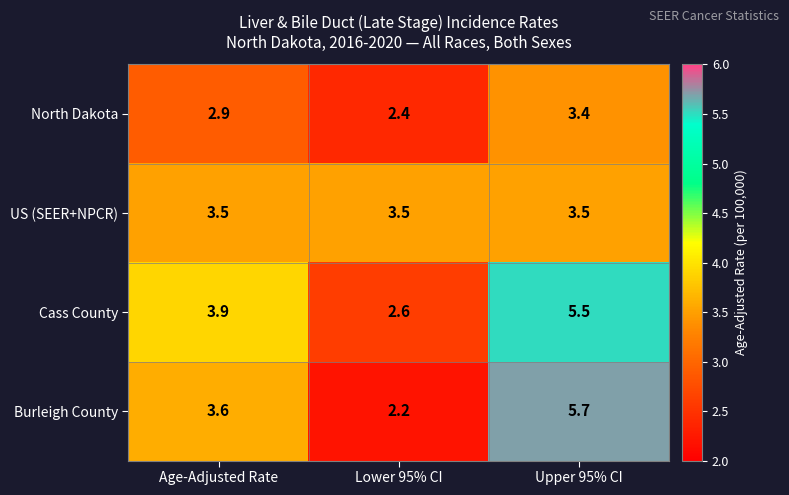

Where is Cass County nearest to the value 4?

Age-Adjusted Rate